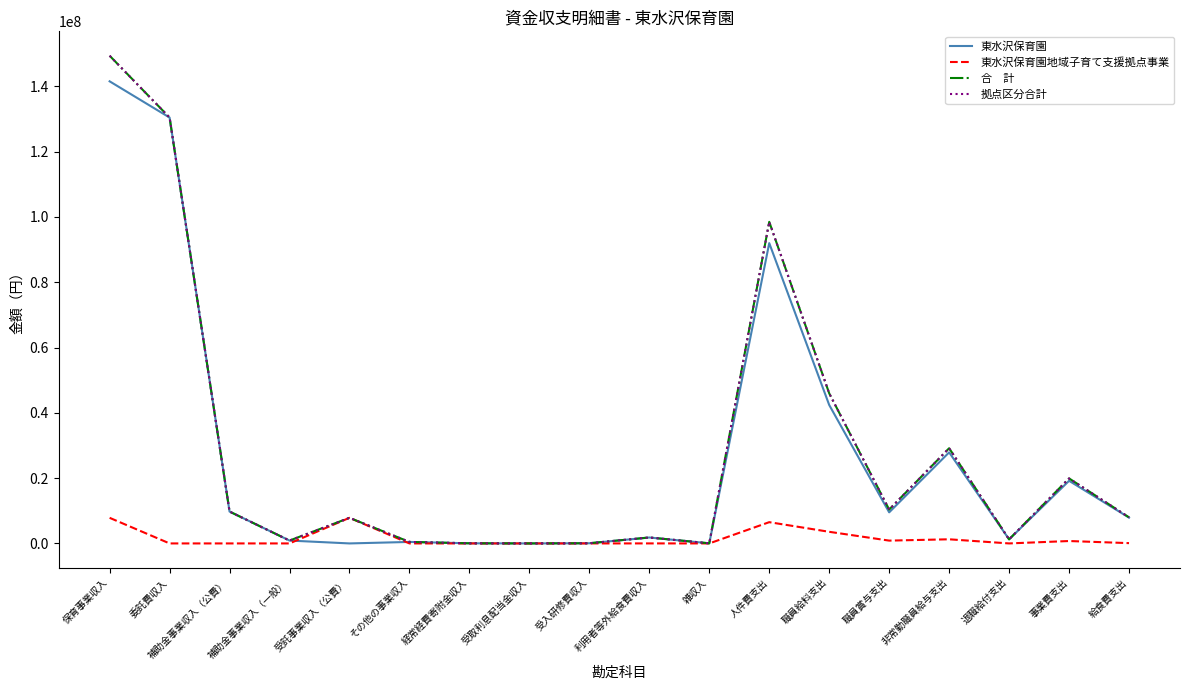

Does the chart have visible grid lines?

No